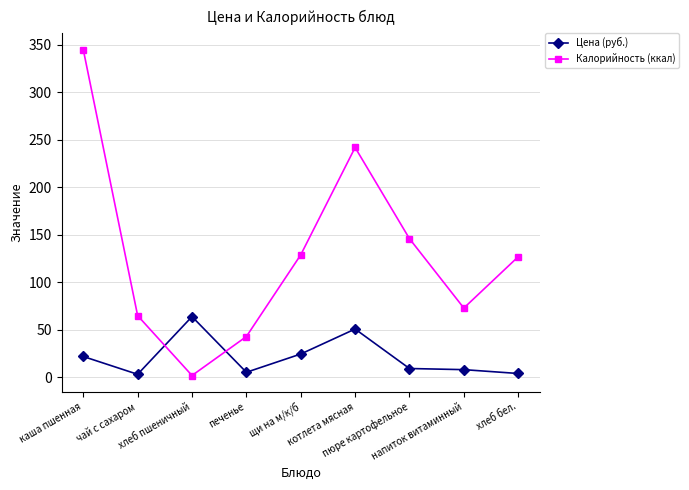

How many interior local valleys does the Калорийность (ккал) series have?

2